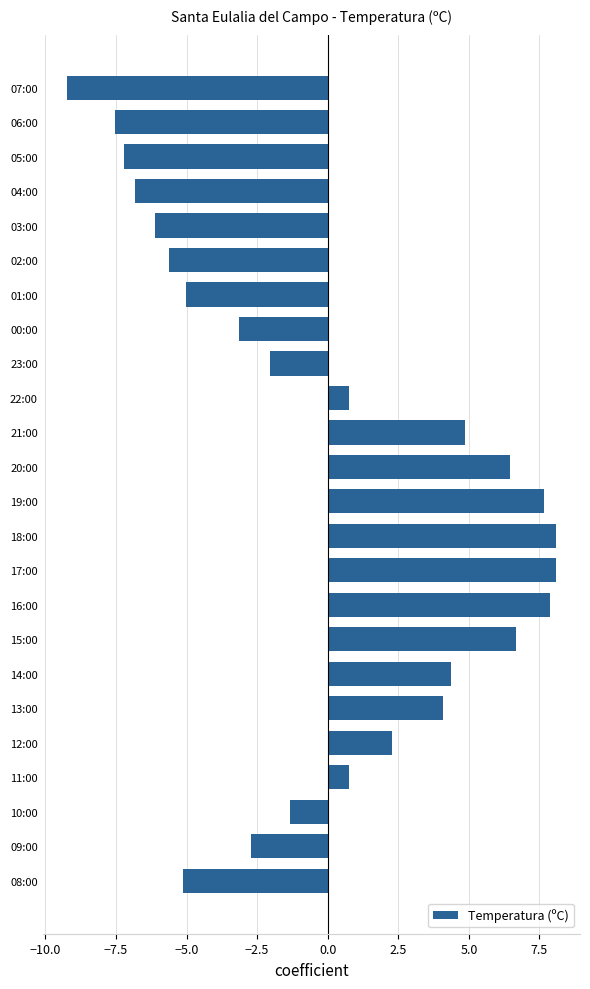

What is the label of the 1st bar from the top?

07:00